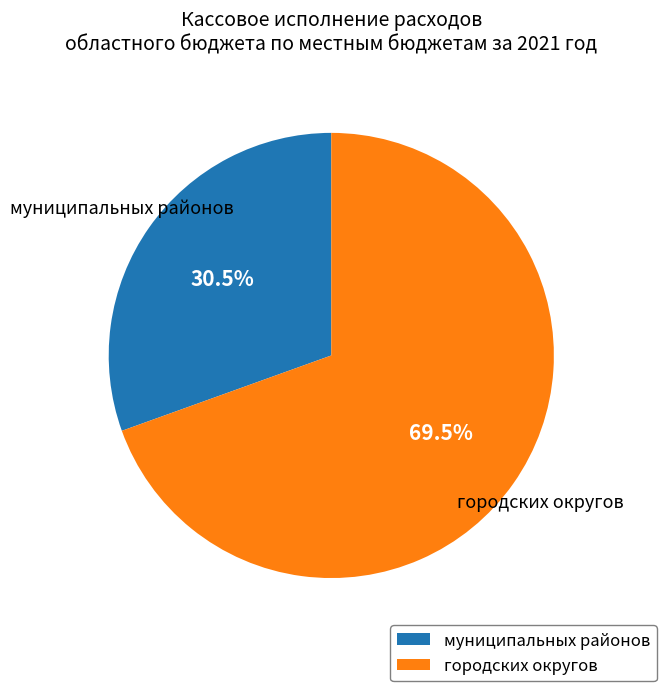

How many segments does this pie chart have?

2